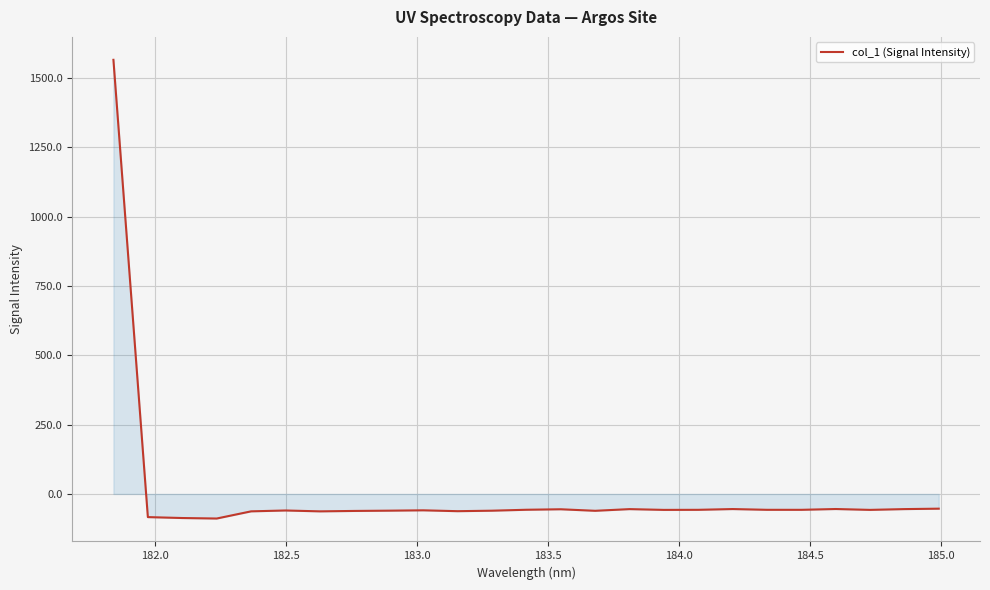

What is the difference between the maximum and second lowest values?

1652.3